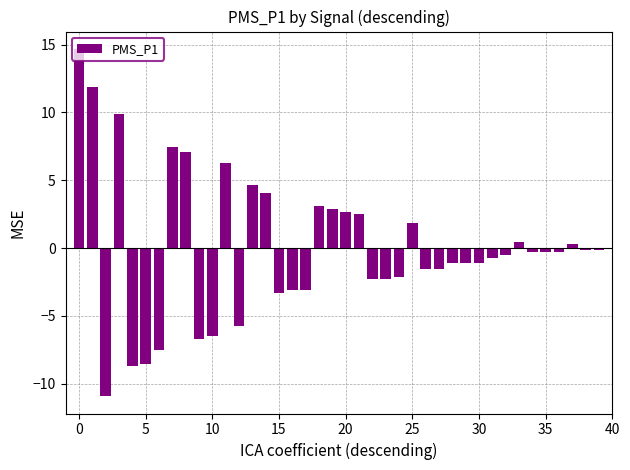

What is the greatest value displayed?

14.7